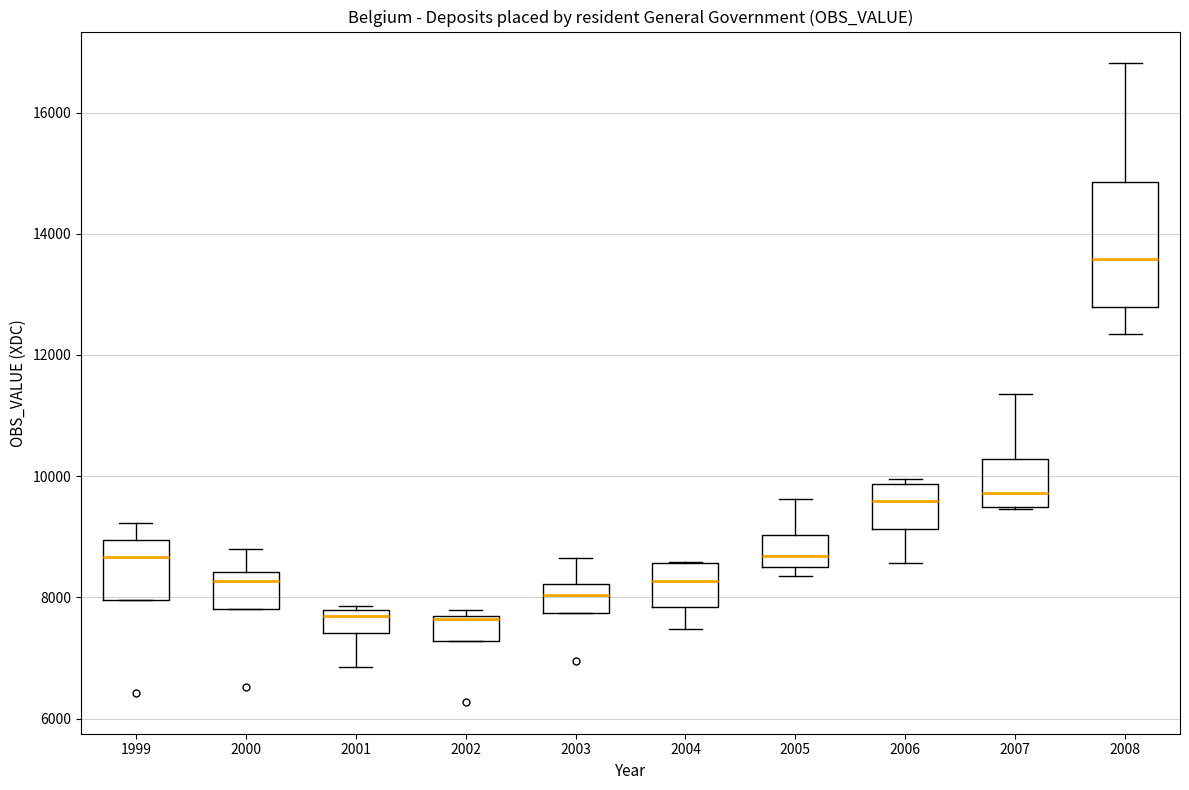

Which box is the tallest, from its lower edge to its upper edge?

2008